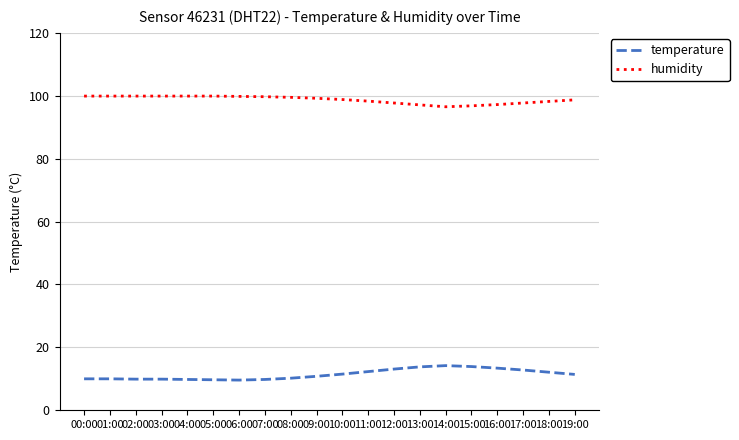

Rank the series by their average value, from highest to lowest.

humidity, temperature